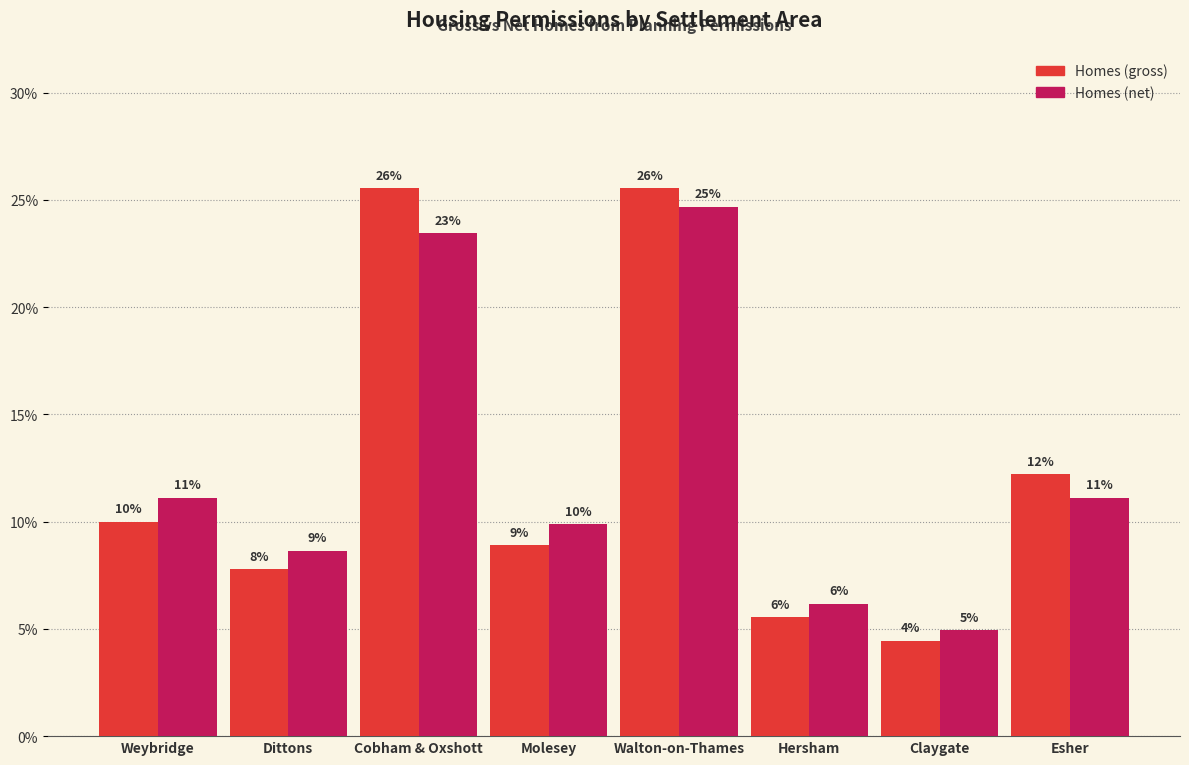

How many bars are there in each group?

2